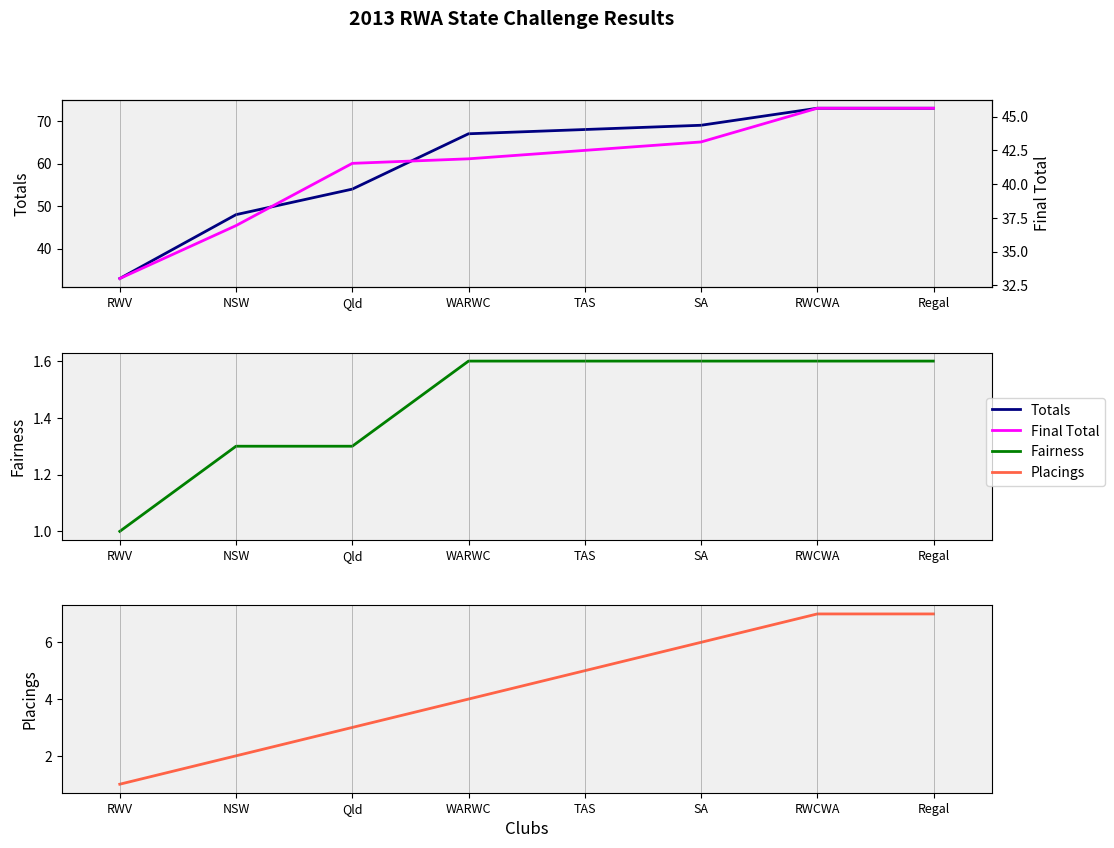

What is the difference between the Totals values at TAS and Regal?

5.0